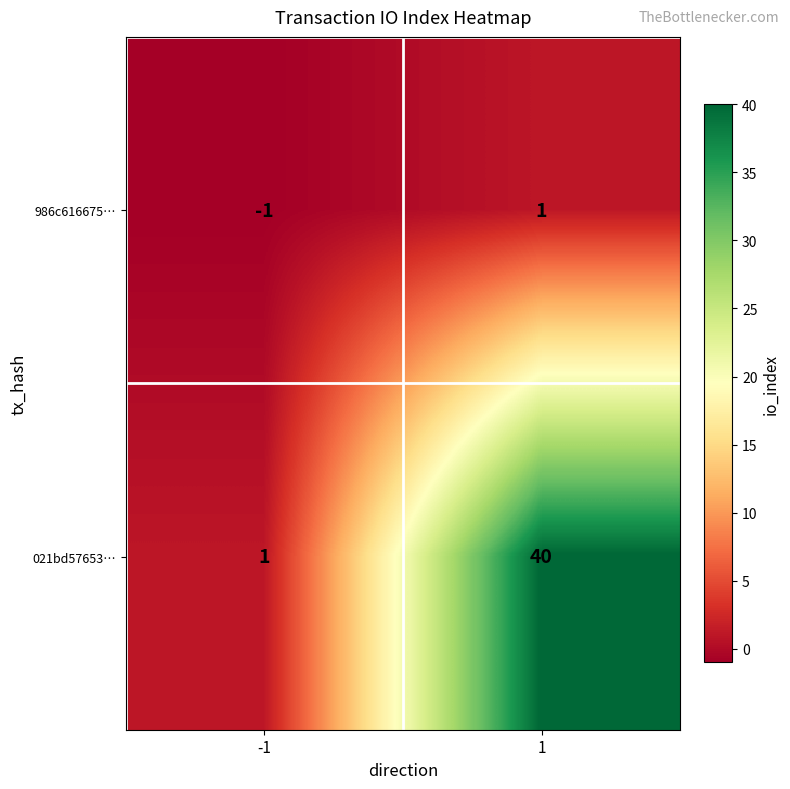

How many distinct data groups are displayed?

2